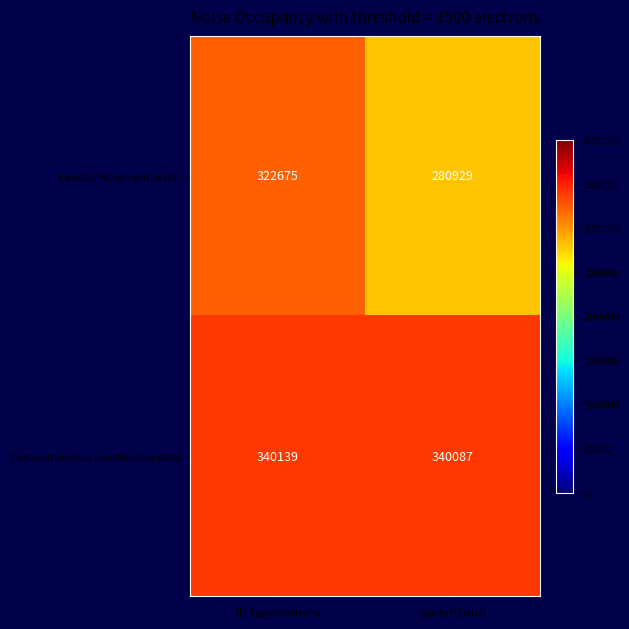

What is the average value of the Campomanesia prosthecesepala series?

340113